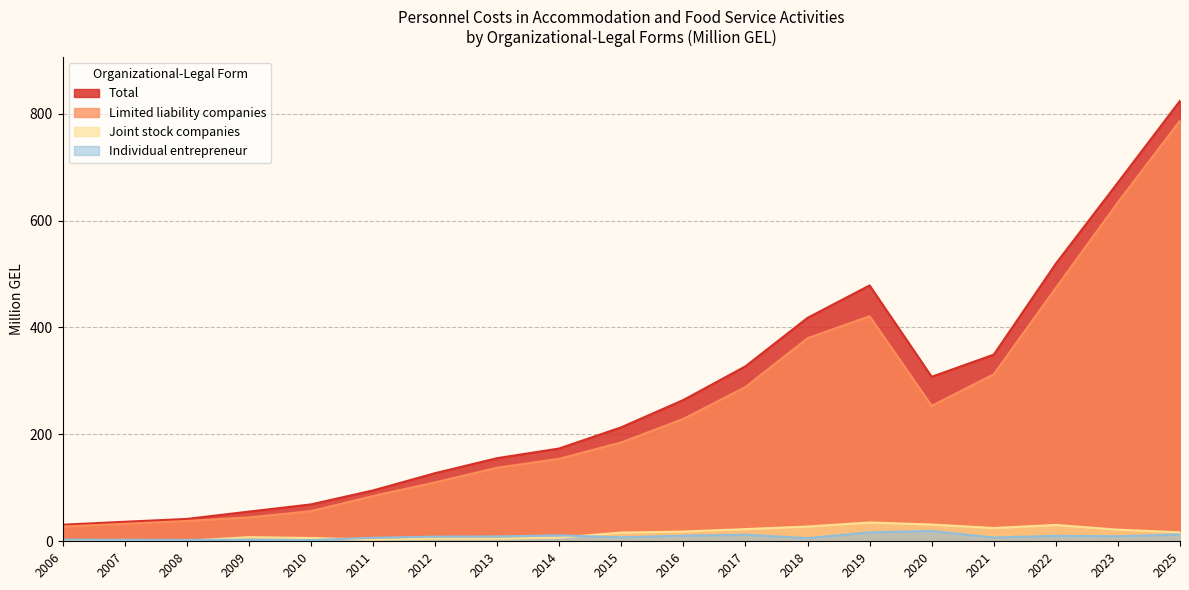

List the series in order of their peak value, highest first.

Total, Limited liability companies, Joint stock companies, Individual entrepreneur